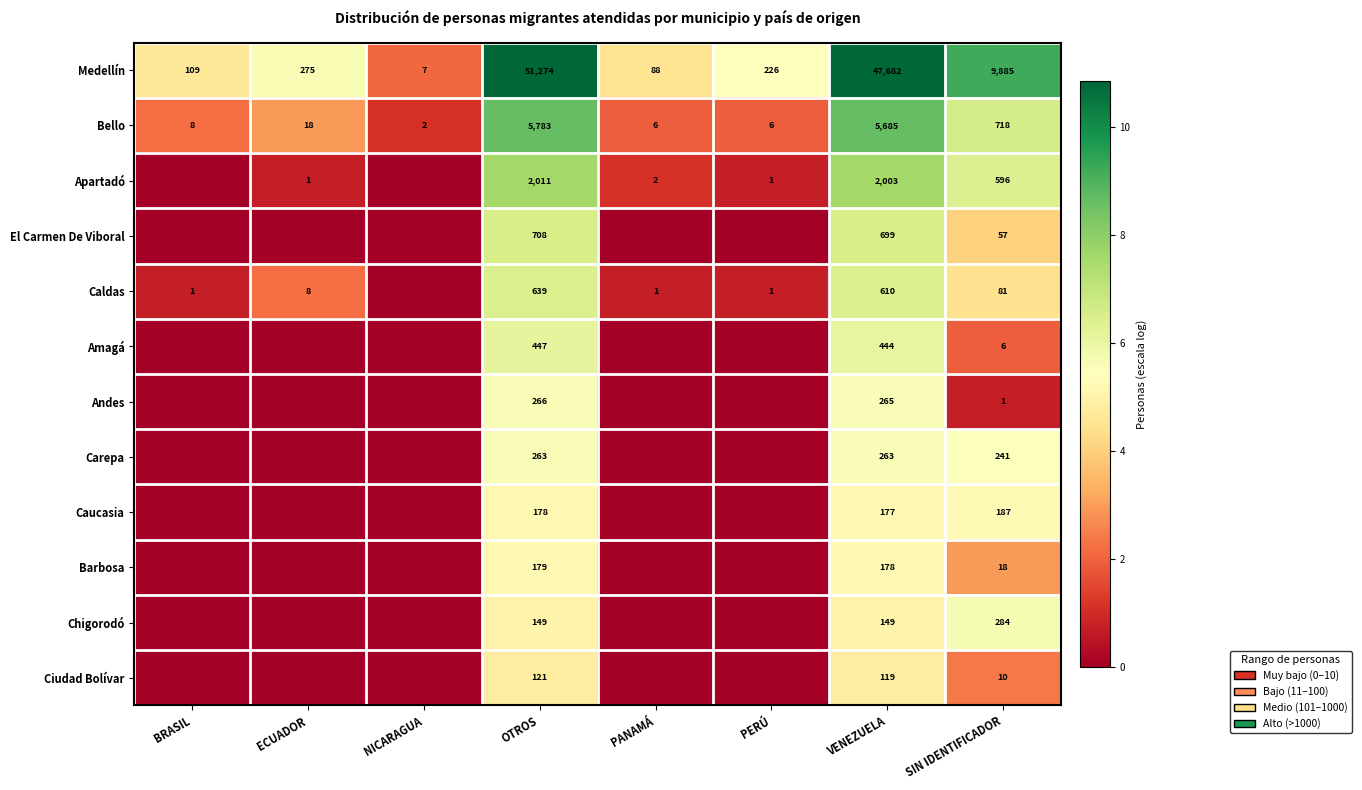

At which category does the chart reach its minimum across all series?

BRASIL